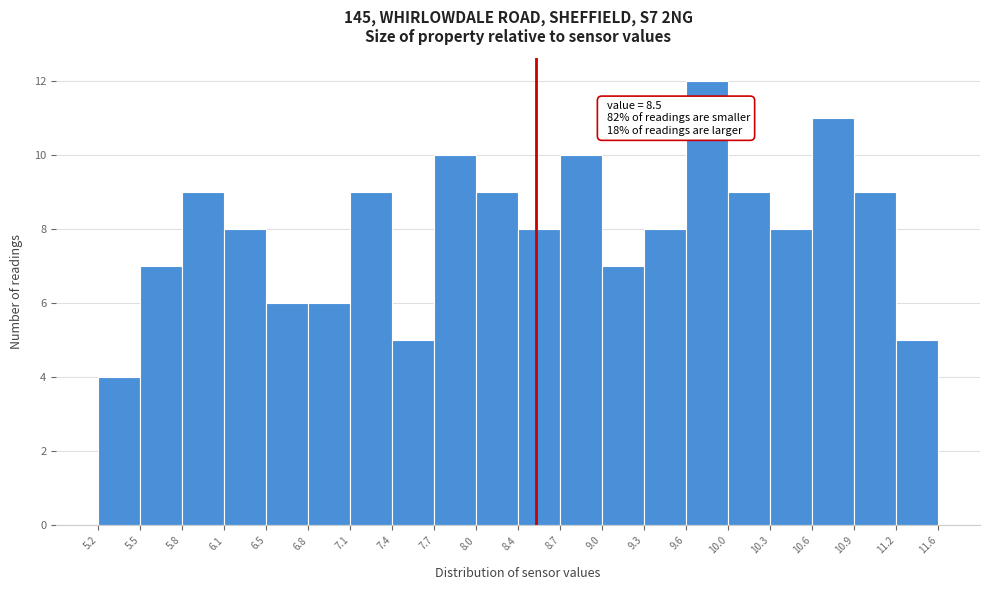

Over which range of the x-axis is the bar tallest?

9.6 to 10.0